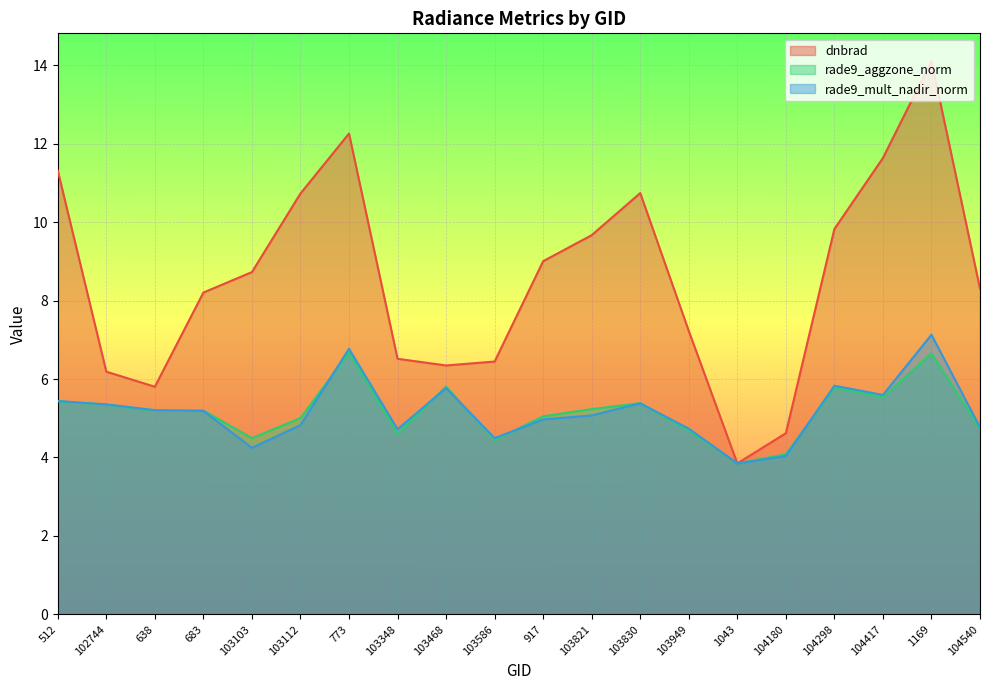

What is the lowest value of the rade9_mult_nadir_norm series?

3.8